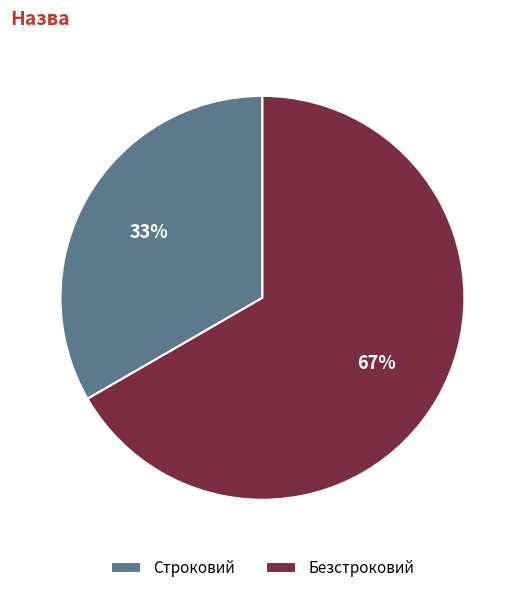

Between Безстроковий and Строковий, which is larger?

Безстроковий